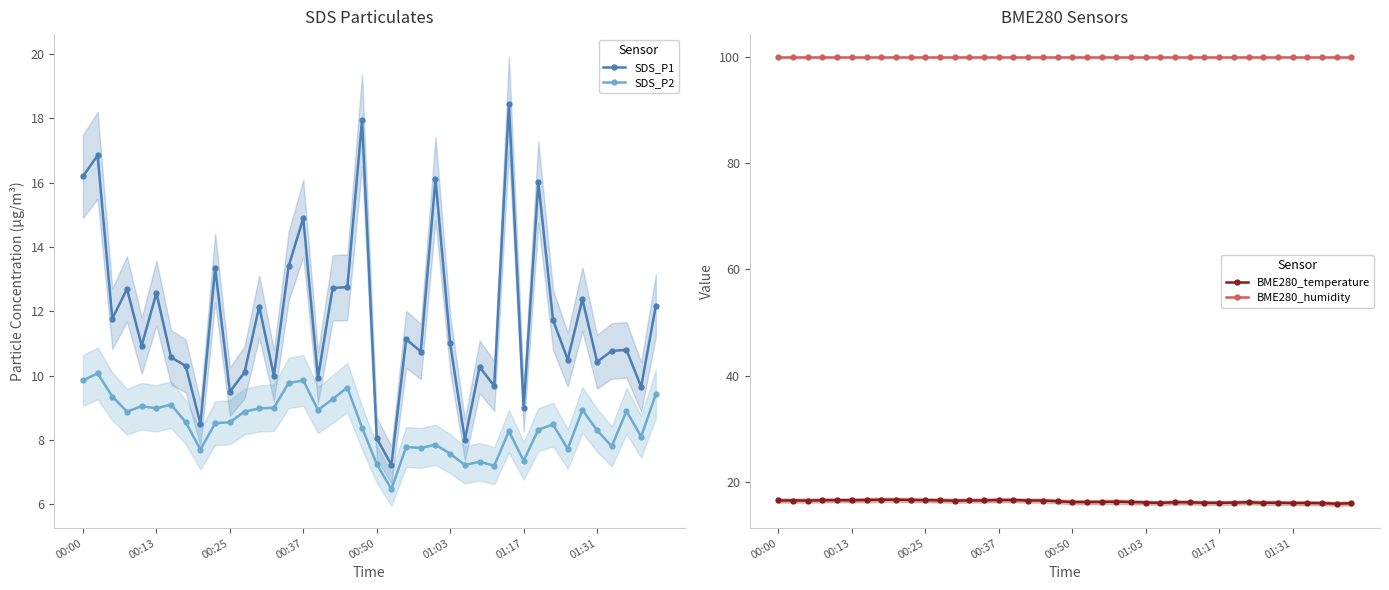

True or false: SDS_P1 and SDS_P2 intersect in this chart.

False